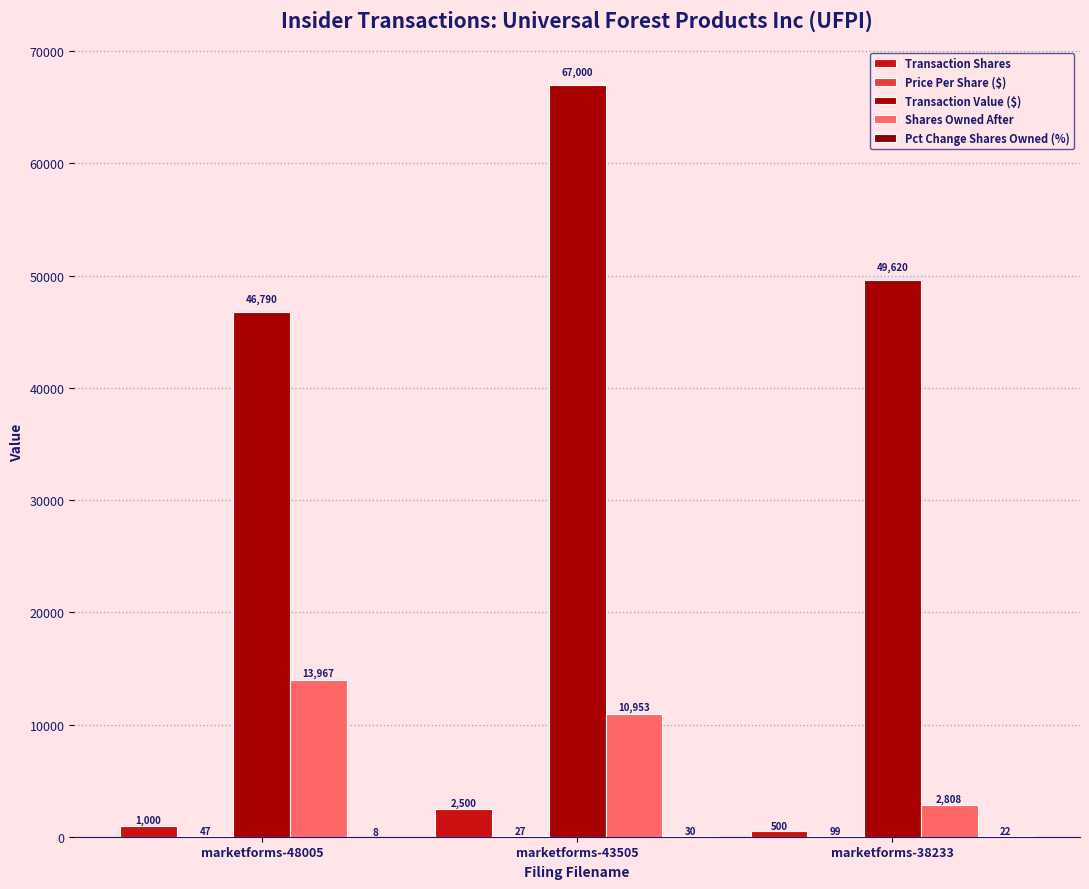

At which category is the sum across all series the highest?

marketforms-43505